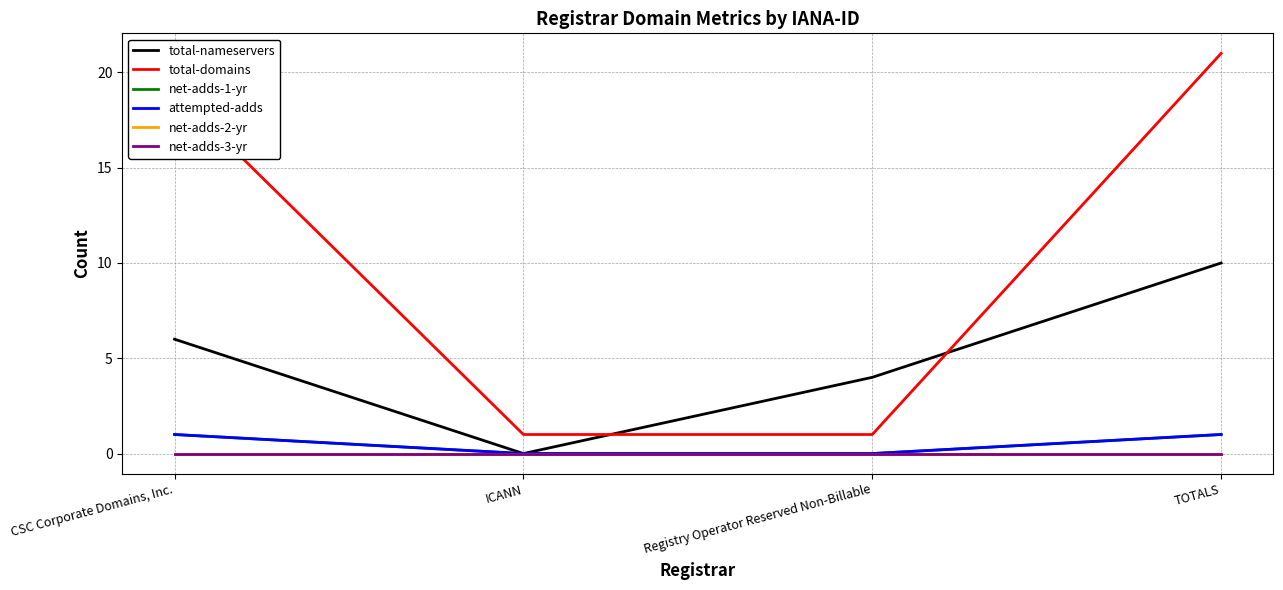

Does the chart display data point markers on the line(s)?

No